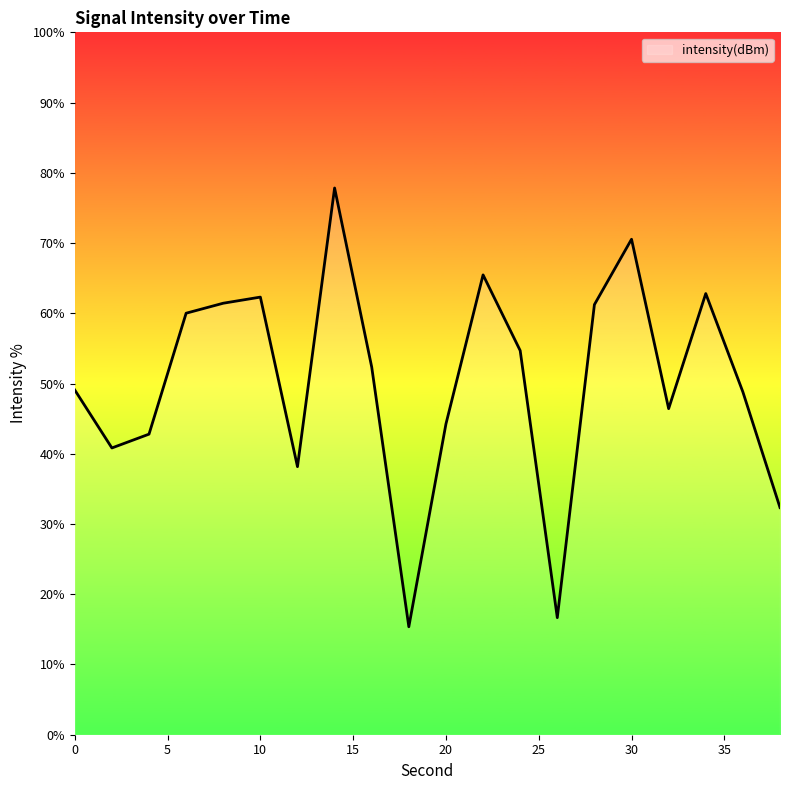

What is the maximum value shown in the chart?

77.8